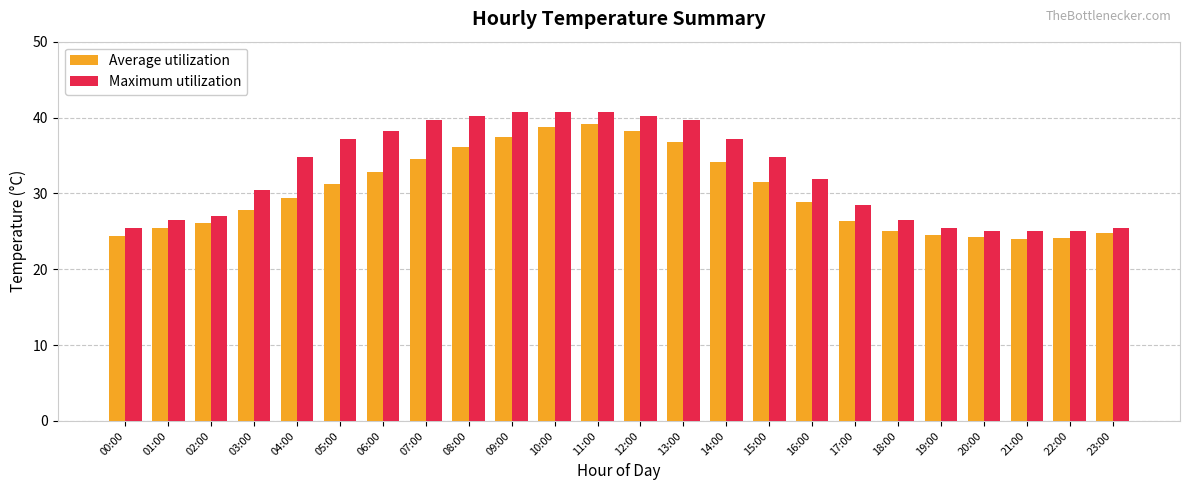

What are all the series names shown in the legend?

Average utilization, Maximum utilization